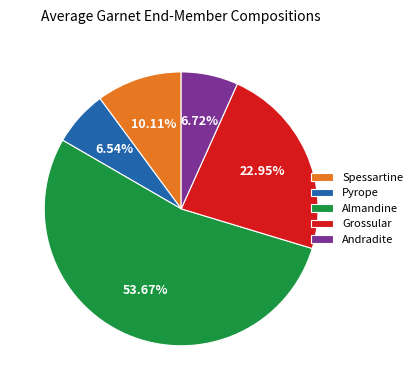

To the nearest percent, what is the combined percentage of Almandine and Andradite?

60%